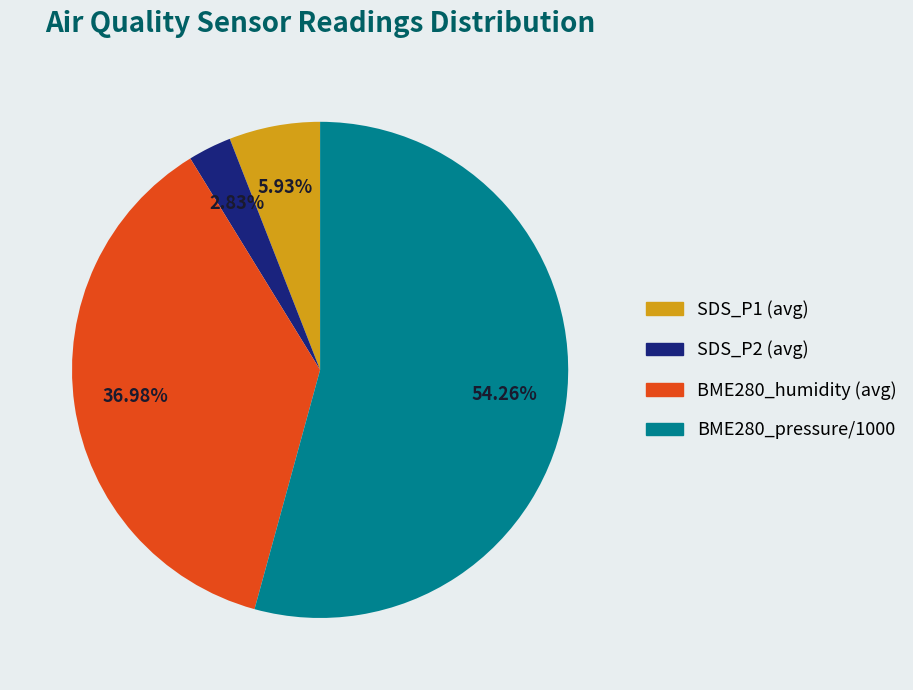

What is the total percentage of SDS_P2 and BME280_pressure?

57.1%